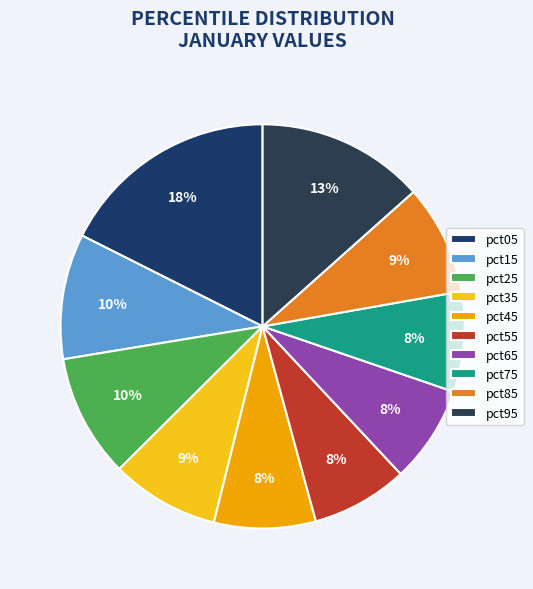

Is it true that pct75 is 1% of the pie?

False